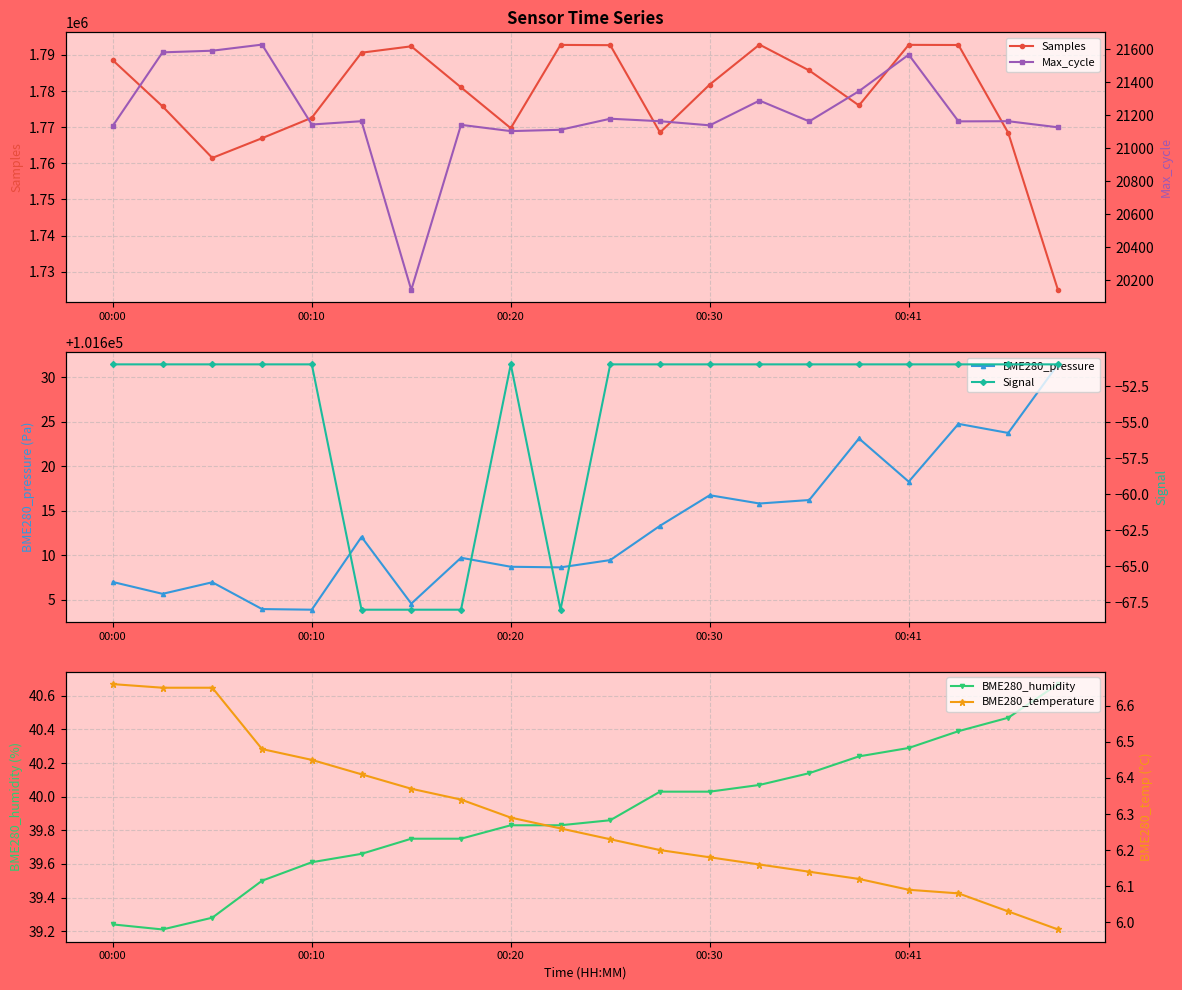

True or false: Signal and Max_cycle intersect in this chart.

False